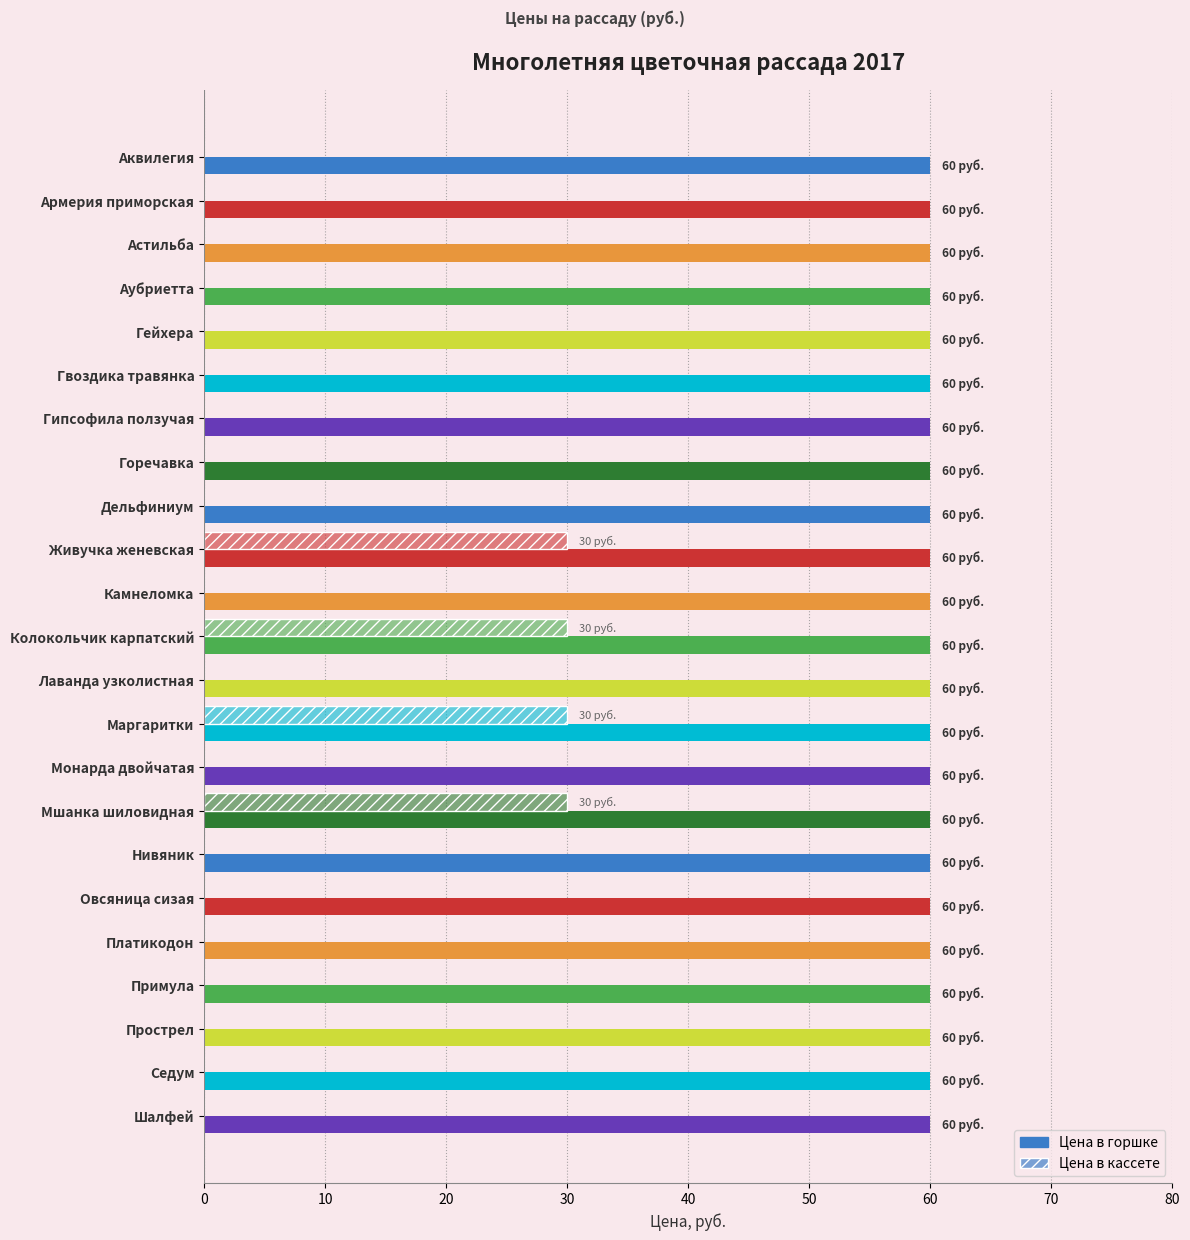

Count the number of categories in the chart.

23